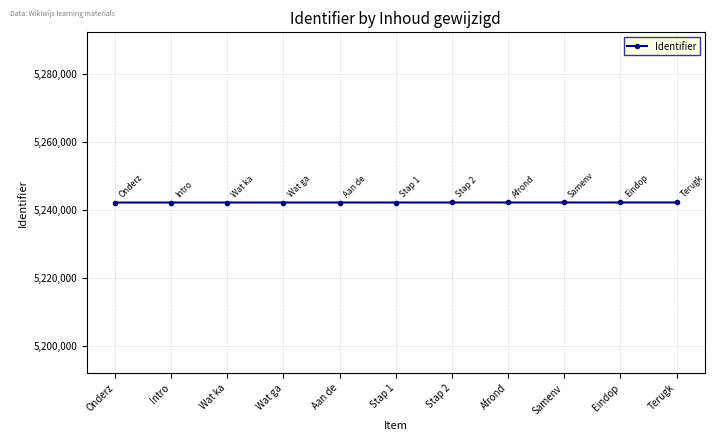

What is the maximum value shown in the chart?

5242146